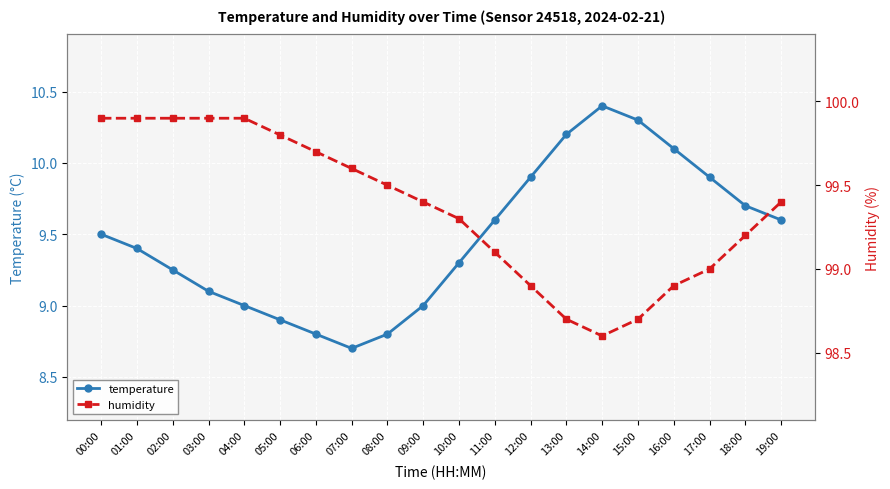

At 14:00, list the series in order from smallest to largest.

temperature, humidity